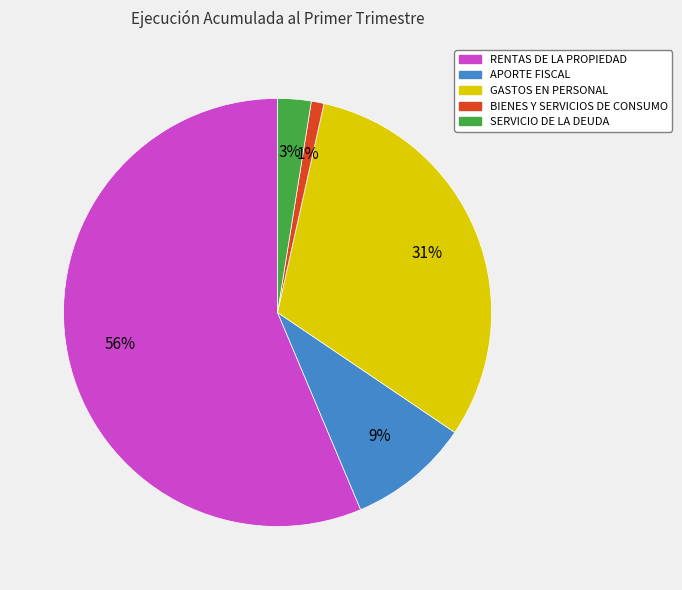

To the nearest percent, what is the difference between the largest and smallest slice percentages?

55%